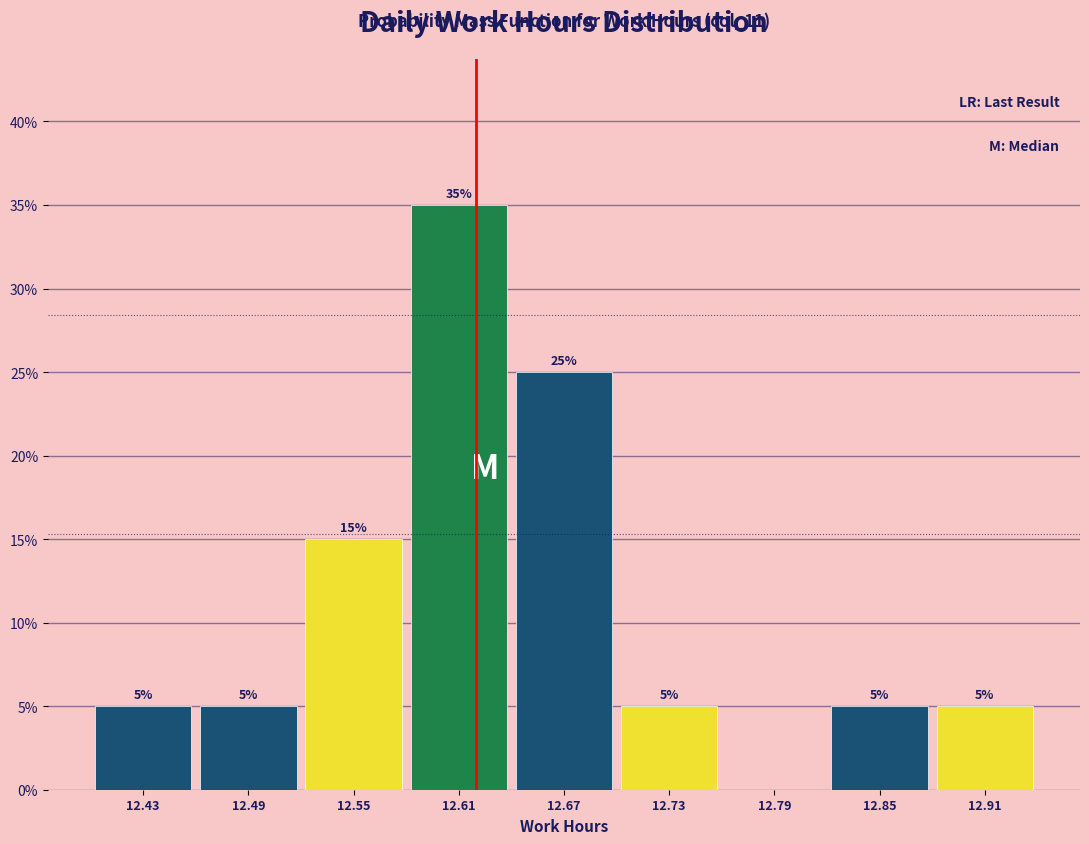

Which range on the x-axis has the tallest bar?

12.58 to 12.64